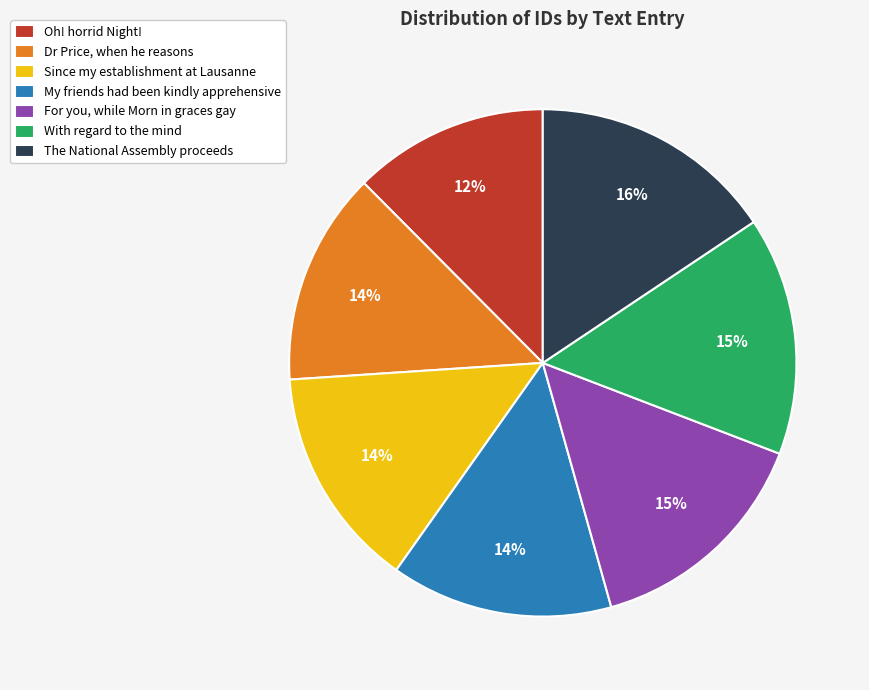

Is there a majority slice in this chart?

No